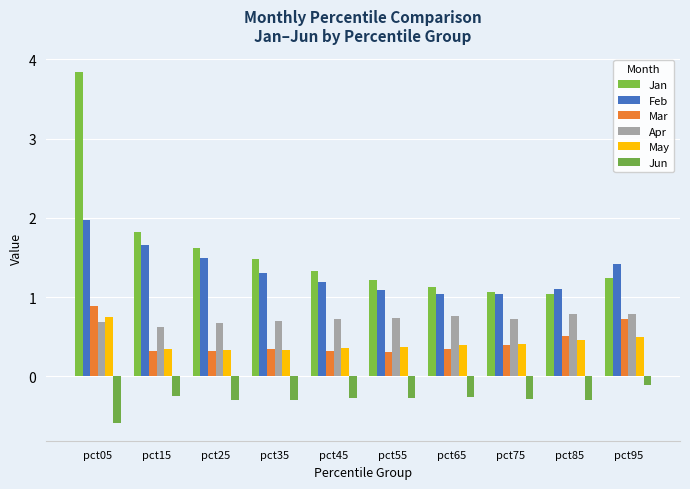

What is the value of the Feb bar at the 1st from the left?

2.0